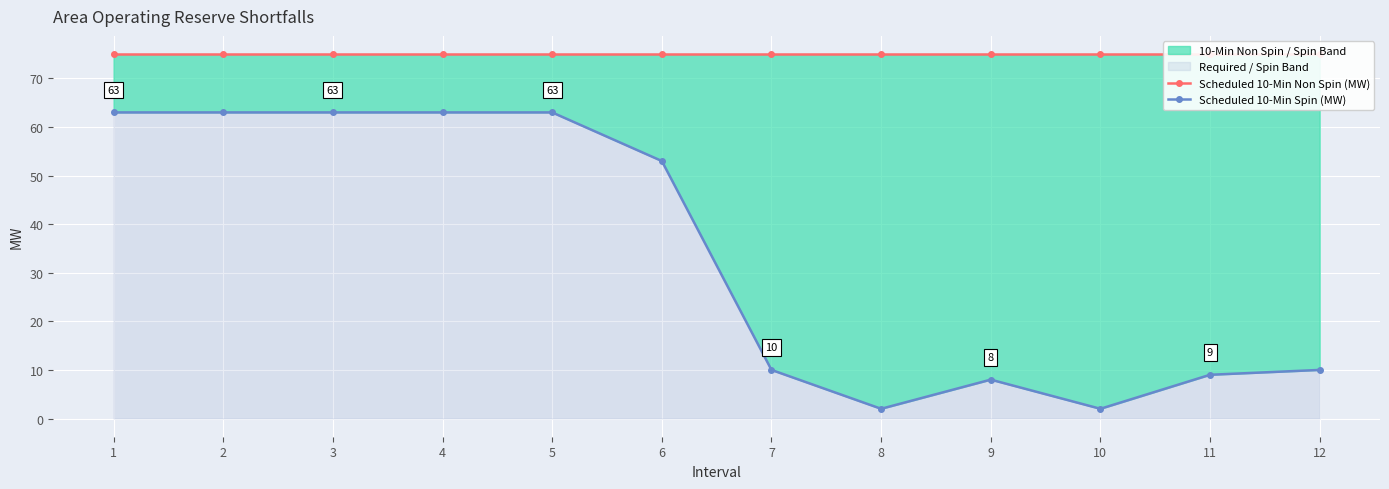

How many values in the Scheduled 10-Min Spin (MW) series exceed 53?

5